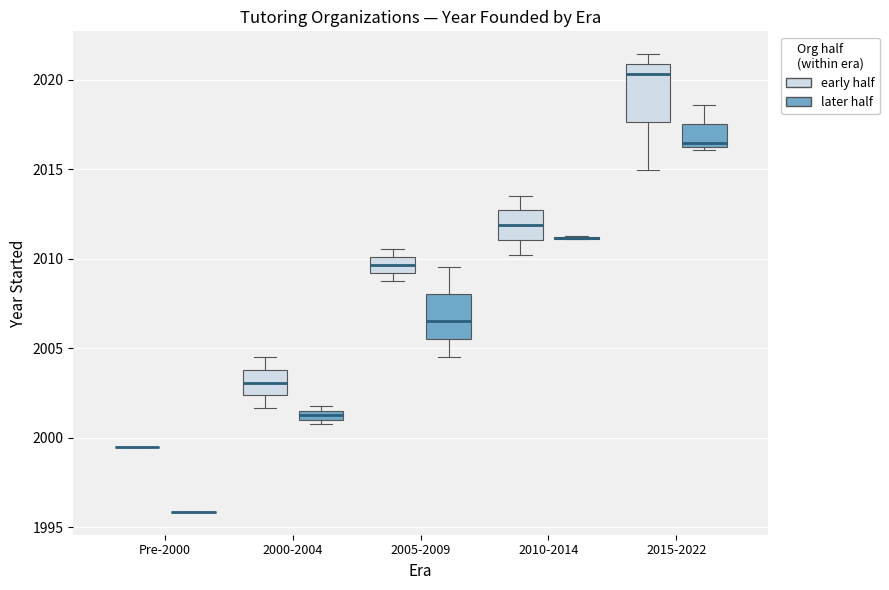

Which box is the tallest, from its lower edge to its upper edge?

2015-2022 (early half)